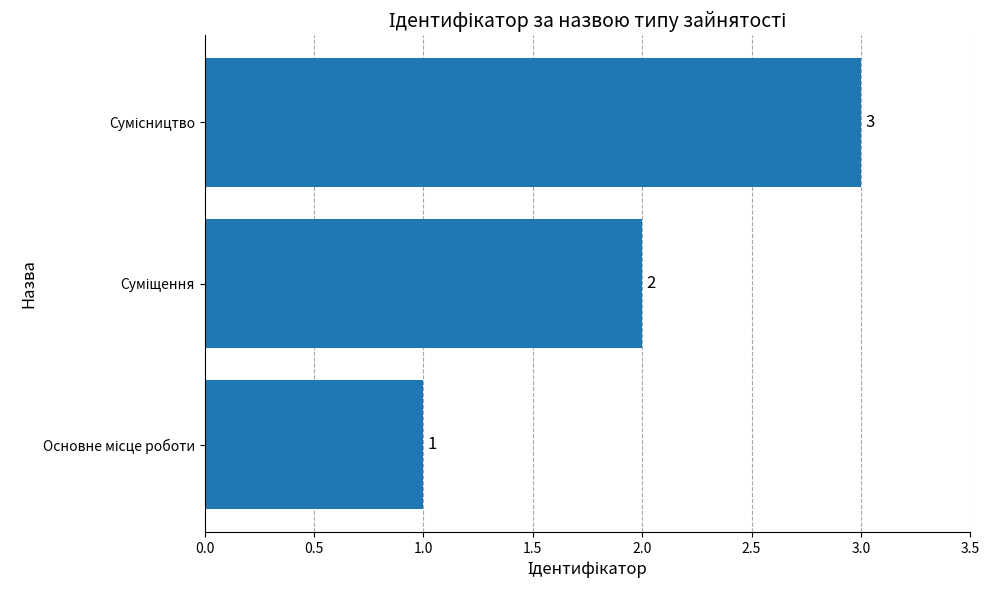

How many values are between 1 and 3?

3